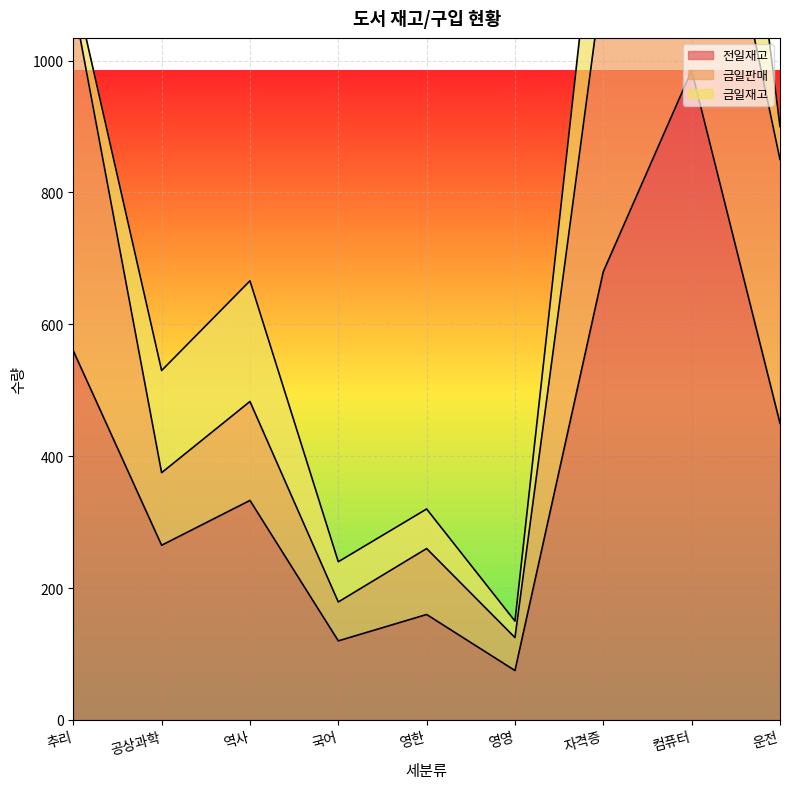

Which series changed the most between 추리 and 운전?

금일판매